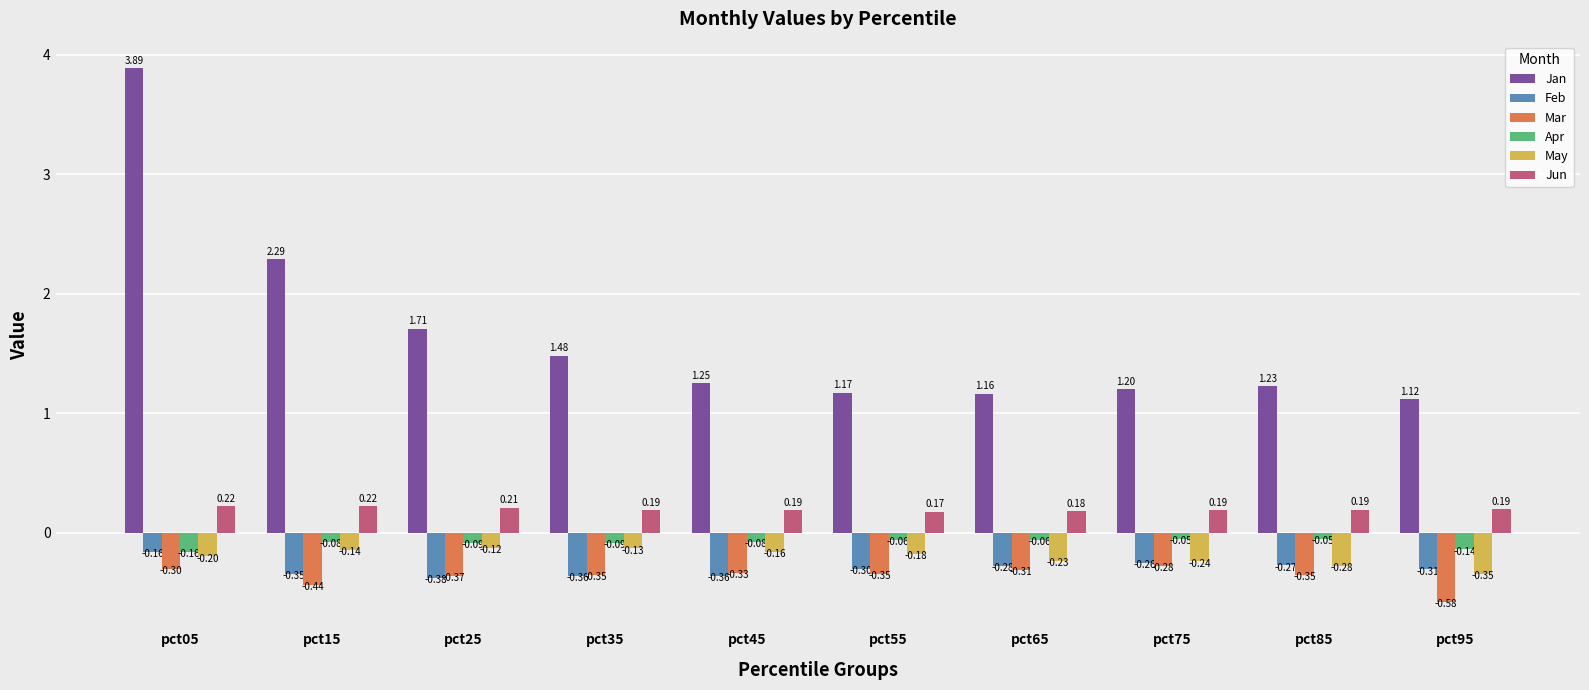

Is it true that Feb equals -0.3 at pct85?

True